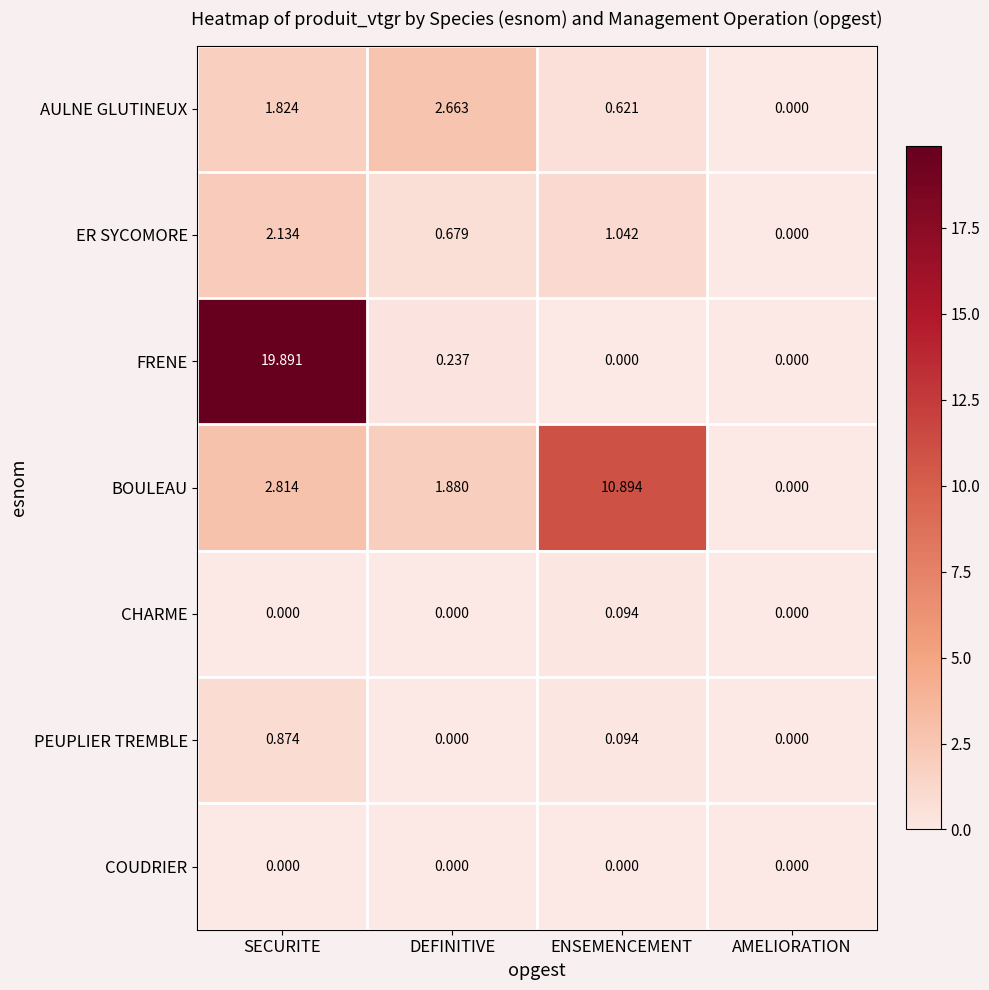

Where does the ER SYCOMORE series first go above 1?

SECURITE